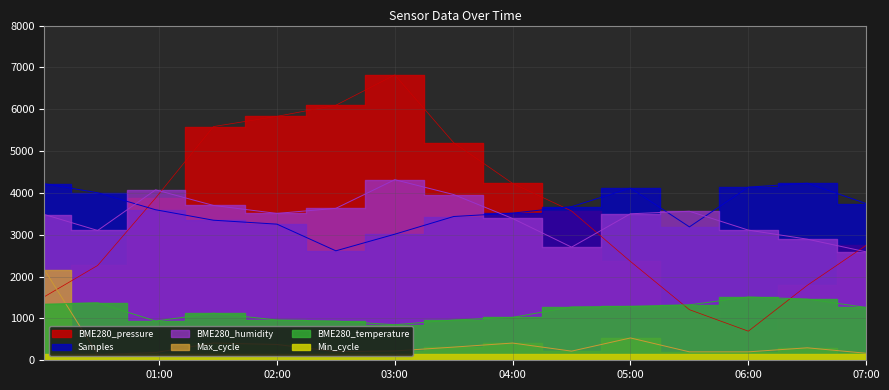

How many data points in BME280_pressure are above 3567?

8